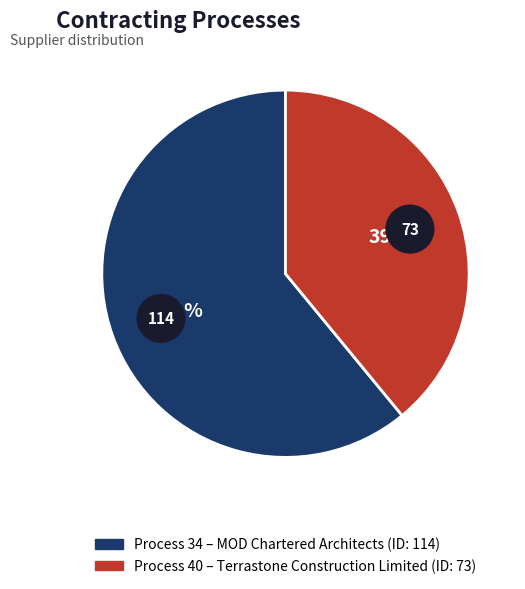

Rank the categories by value from highest to lowest.

34, 40